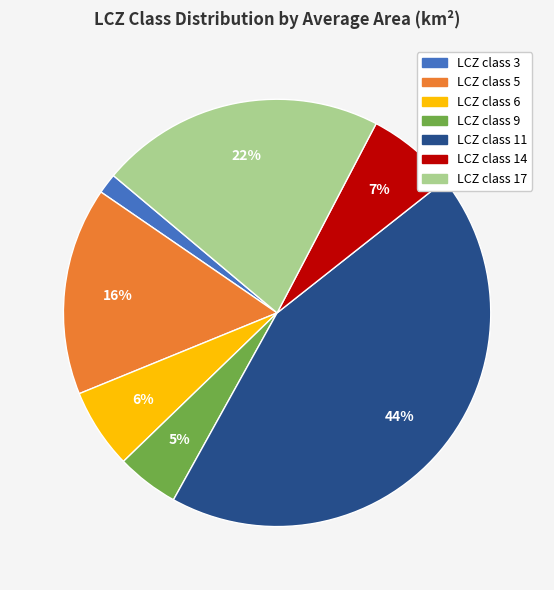

Is there any slice that represents more than half of the pie?

No